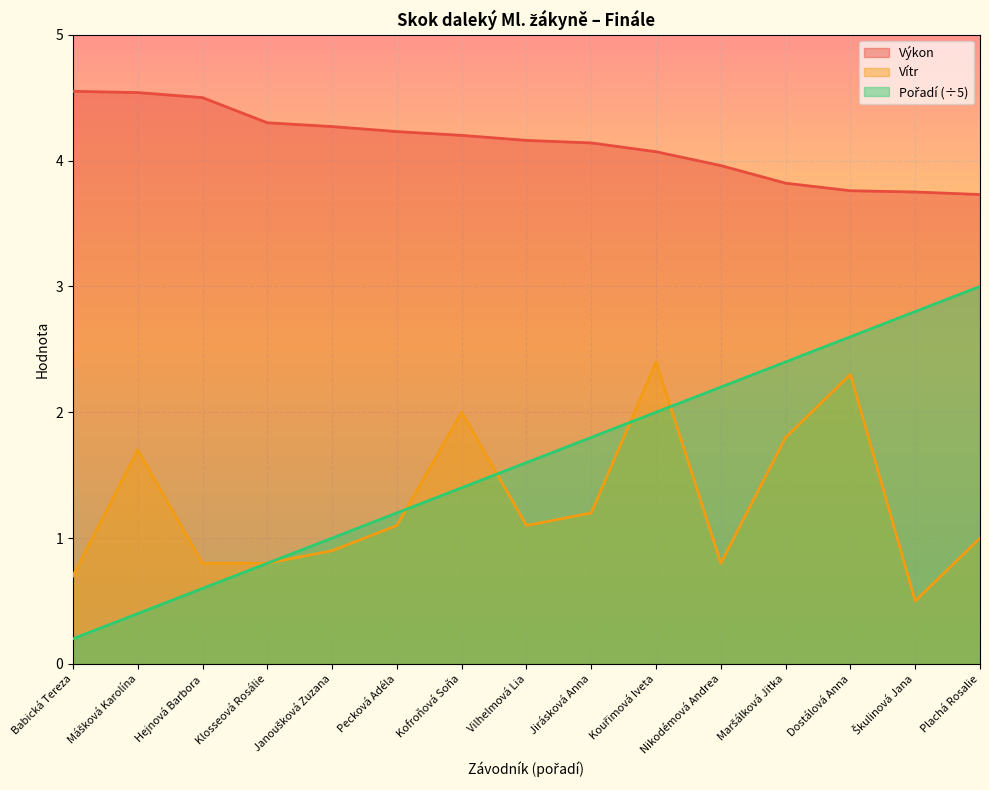

Is it true that Vítr equals 1.8 at Maršálková Jitka?

True